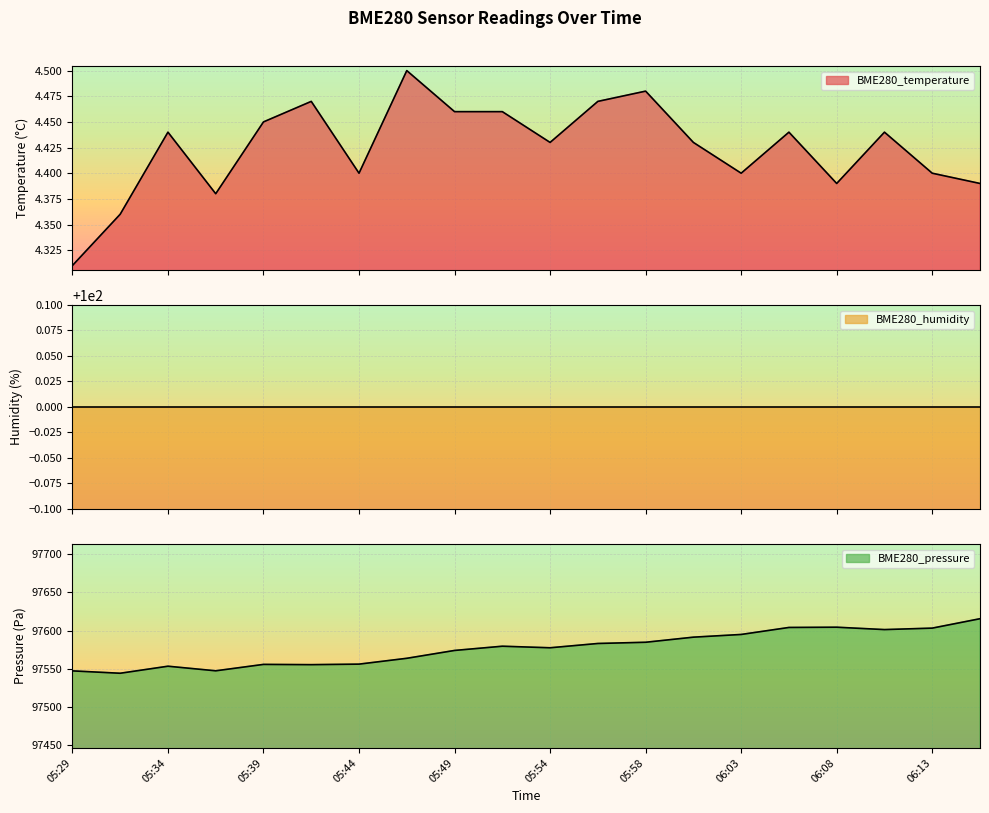

True or false: BME280_pressure and BME280_temperature intersect in this chart.

False